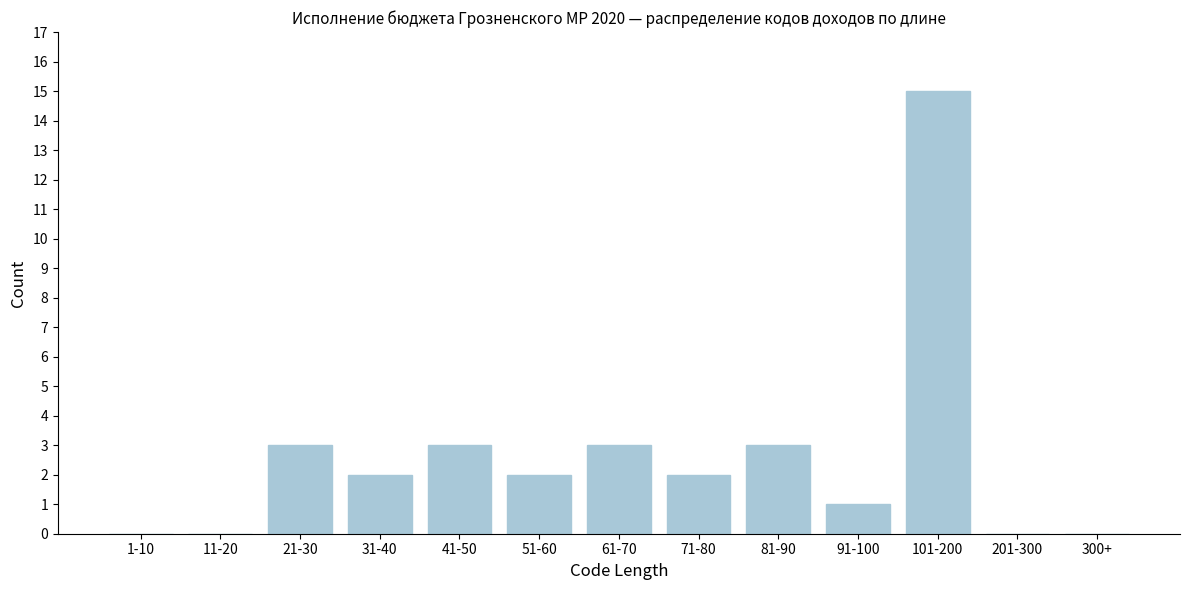

Reading left to right, extract all data points from this chart.

1-10=0	11-20=0	21-30=3	31-40=2	41-50=3	51-60=2	61-70=3	71-80=2	81-90=3	91-100=1	101-200=15	201-300=0	300+=0